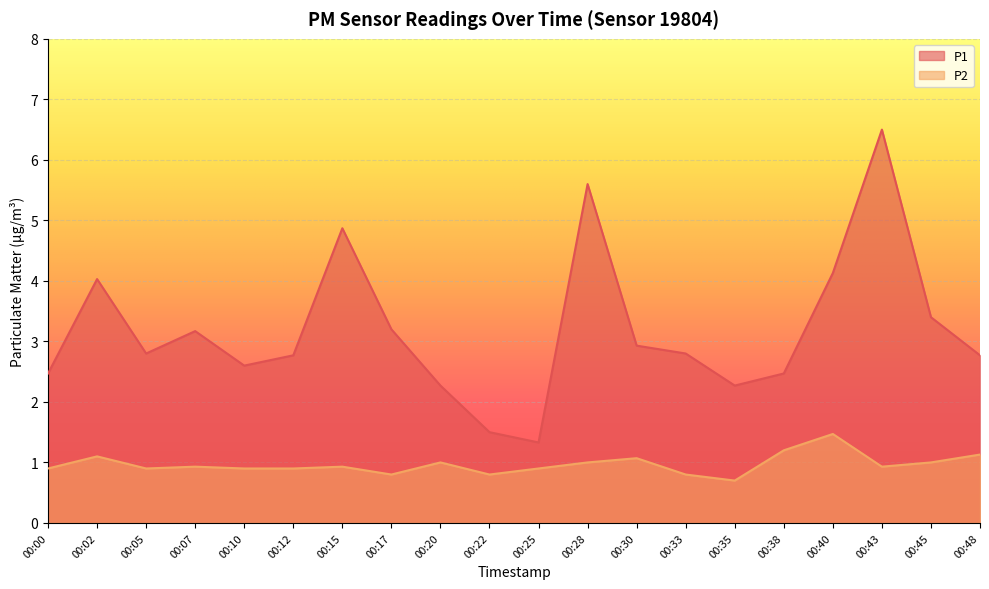

Reading left to right, extract all data points from this chart.

P1: 00:00=2.5	00:02=4.0	00:05=2.8	00:07=3.2	00:10=2.6	00:12=2.8	00:15=4.9	00:17=3.2	00:20=2.3	00:22=1.5	00:25=1.3	00:28=5.6	00:30=2.9	00:33=2.8	00:35=2.3	00:38=2.5	00:40=4.1	00:43=6.5	00:45=3.4	00:48=2.8
P2: 00:00=0.9	00:02=1.1	00:05=0.9	00:07=0.9	00:10=0.9	00:12=0.9	00:15=0.9	00:17=0.8	00:20=1.0	00:22=0.8	00:25=0.9	00:28=1.0	00:30=1.1	00:33=0.8	00:35=0.7	00:38=1.2	00:40=1.5	00:43=0.9	00:45=1.0	00:48=1.1